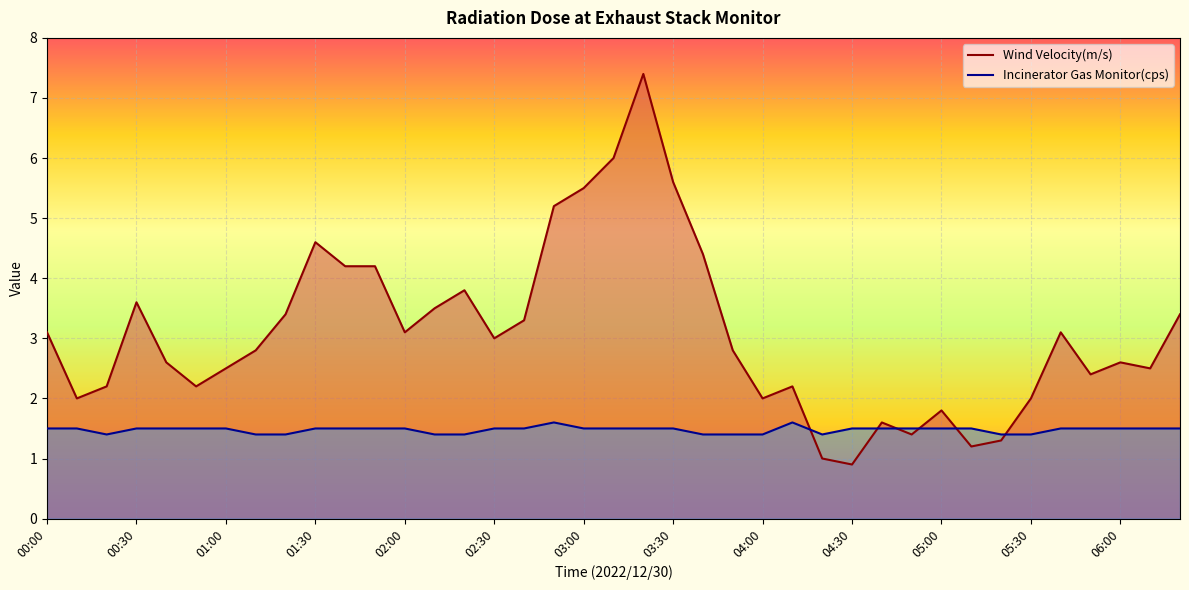

What is the difference between the maximum and second lowest values in the Wind Velocity(m/s) series?

6.4